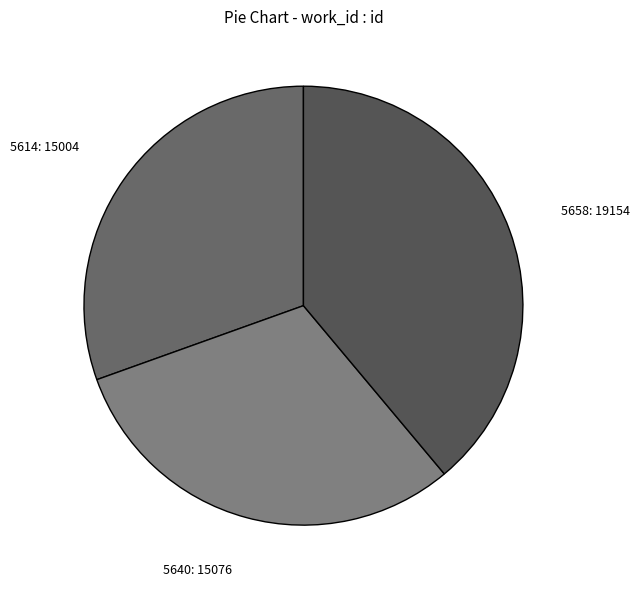

Is the sum of 5640: 15076 and 5658: 19154 greater than half?

Yes